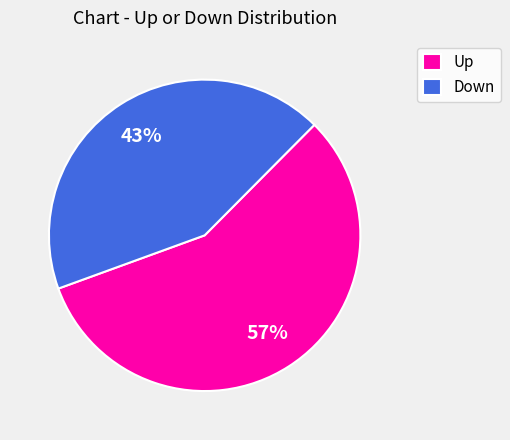

To the nearest percent, what portion does Down represent?

43%